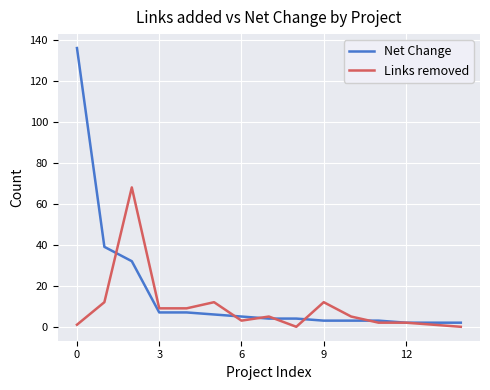

True or false: Links removed has more than 2 points higher than both neighbors.

True